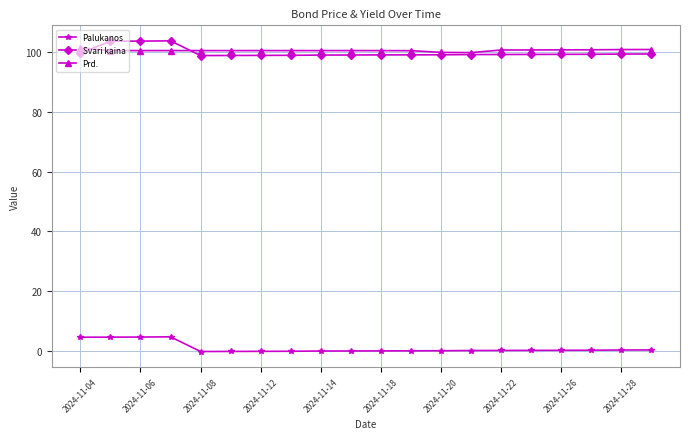

At how many categories does at least one series exceed 62?

20